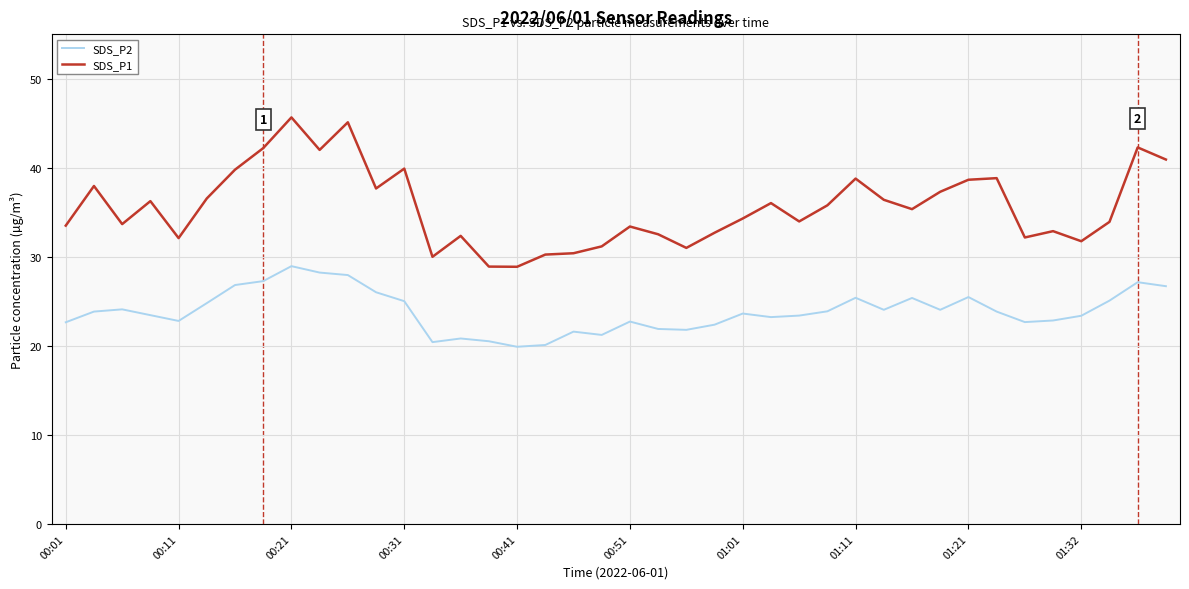

Which series has the largest total across all categories?

SDS_P1